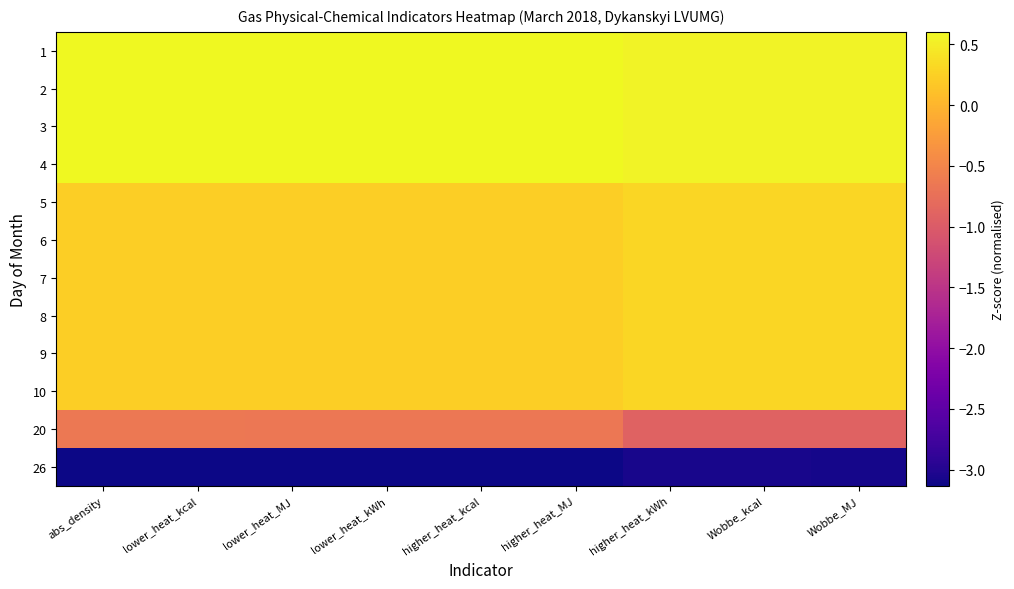

Reading left to right, transcribe all the data shown in this chart.

1: abs_density=0.6	lower_heat_kcal=0.6	lower_heat_MJ=0.6	lower_heat_kWh=0.6	higher_heat_kcal=0.6	higher_heat_MJ=0.6	higher_heat_kWh=0.5	Wobbe_kcal=0.5	Wobbe_MJ=0.5
2: abs_density=0.6	lower_heat_kcal=0.6	lower_heat_MJ=0.6	lower_heat_kWh=0.6	higher_heat_kcal=0.6	higher_heat_MJ=0.6	higher_heat_kWh=0.5	Wobbe_kcal=0.5	Wobbe_MJ=0.5
3: abs_density=0.6	lower_heat_kcal=0.6	lower_heat_MJ=0.6	lower_heat_kWh=0.6	higher_heat_kcal=0.6	higher_heat_MJ=0.6	higher_heat_kWh=0.5	Wobbe_kcal=0.5	Wobbe_MJ=0.5
4: abs_density=0.6	lower_heat_kcal=0.6	lower_heat_MJ=0.6	lower_heat_kWh=0.6	higher_heat_kcal=0.6	higher_heat_MJ=0.6	higher_heat_kWh=0.5	Wobbe_kcal=0.5	Wobbe_MJ=0.5
5: abs_density=0.2	lower_heat_kcal=0.2	lower_heat_MJ=0.2	lower_heat_kWh=0.2	higher_heat_kcal=0.2	higher_heat_MJ=0.2	higher_heat_kWh=0.3	Wobbe_kcal=0.3	Wobbe_MJ=0.3
6: abs_density=0.2	lower_heat_kcal=0.2	lower_heat_MJ=0.2	lower_heat_kWh=0.2	higher_heat_kcal=0.2	higher_heat_MJ=0.2	higher_heat_kWh=0.3	Wobbe_kcal=0.3	Wobbe_MJ=0.3
7: abs_density=0.2	lower_heat_kcal=0.2	lower_heat_MJ=0.2	lower_heat_kWh=0.2	higher_heat_kcal=0.2	higher_heat_MJ=0.2	higher_heat_kWh=0.3	Wobbe_kcal=0.3	Wobbe_MJ=0.3
8: abs_density=0.2	lower_heat_kcal=0.2	lower_heat_MJ=0.2	lower_heat_kWh=0.2	higher_heat_kcal=0.2	higher_heat_MJ=0.2	higher_heat_kWh=0.3	Wobbe_kcal=0.3	Wobbe_MJ=0.3
9: abs_density=0.2	lower_heat_kcal=0.2	lower_heat_MJ=0.2	lower_heat_kWh=0.2	higher_heat_kcal=0.2	higher_heat_MJ=0.2	higher_heat_kWh=0.3	Wobbe_kcal=0.3	Wobbe_MJ=0.3
10: abs_density=0.2	lower_heat_kcal=0.2	lower_heat_MJ=0.2	lower_heat_kWh=0.2	higher_heat_kcal=0.2	higher_heat_MJ=0.2	higher_heat_kWh=0.3	Wobbe_kcal=0.3	Wobbe_MJ=0.3
20: abs_density=-0.7	lower_heat_kcal=-0.7	lower_heat_MJ=-0.7	lower_heat_kWh=-0.7	higher_heat_kcal=-0.7	higher_heat_MJ=-0.7	higher_heat_kWh=-0.9	Wobbe_kcal=-0.9	Wobbe_MJ=-0.9
26: abs_density=-3.1	lower_heat_kcal=-3.1	lower_heat_MJ=-3.1	lower_heat_kWh=-3.1	higher_heat_kcal=-3.1	higher_heat_MJ=-3.1	higher_heat_kWh=-3.1	Wobbe_kcal=-3.1	Wobbe_MJ=-3.1